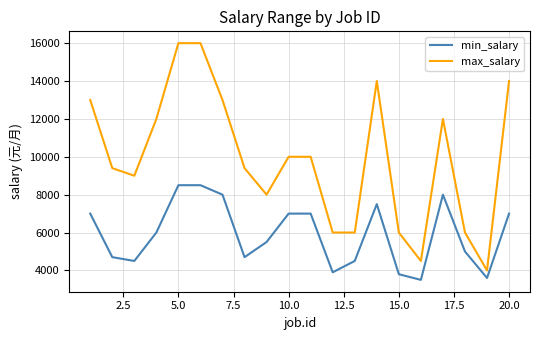

True or false: min_salary and max_salary intersect in this chart.

False